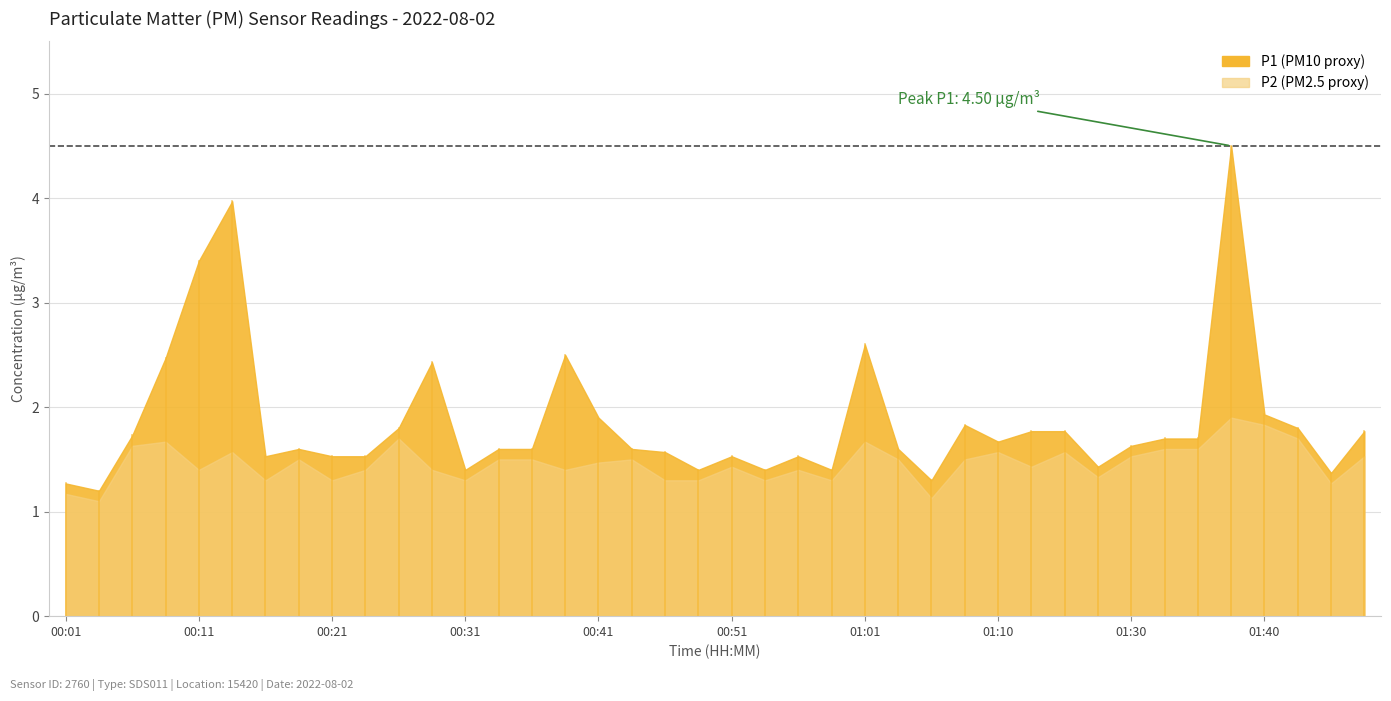

At which category is the sum across all series the highest?

01:38